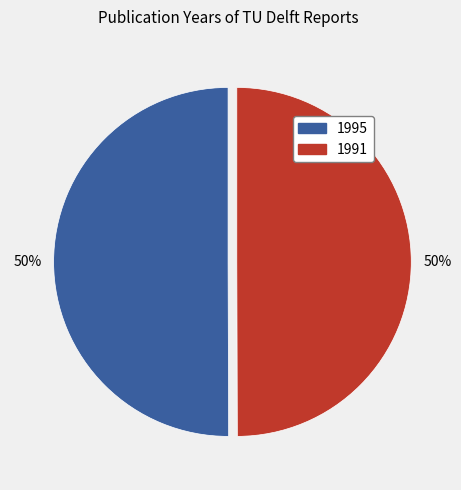

To the nearest percent, what percentage of the pie is 1995?

50%